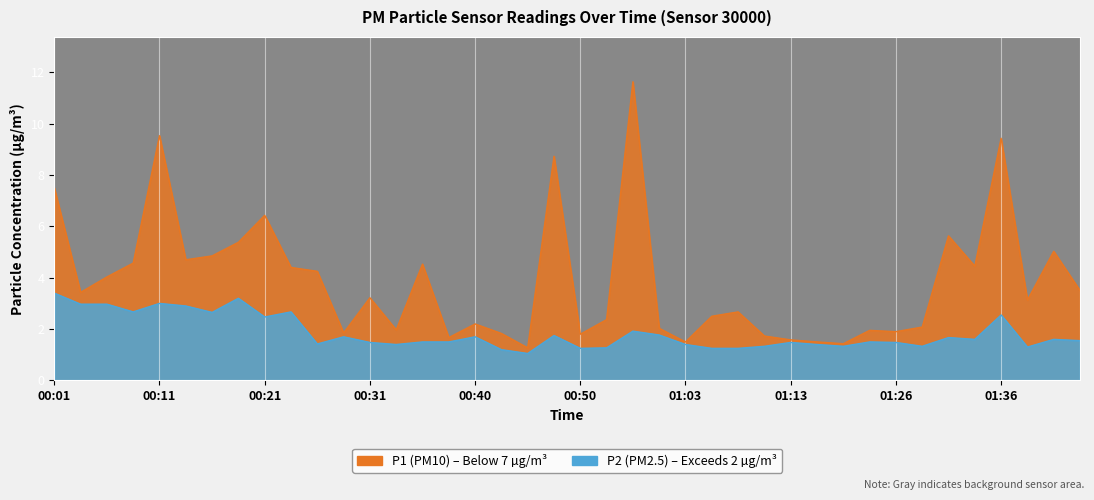

What is the minimum value for P2?

1.1